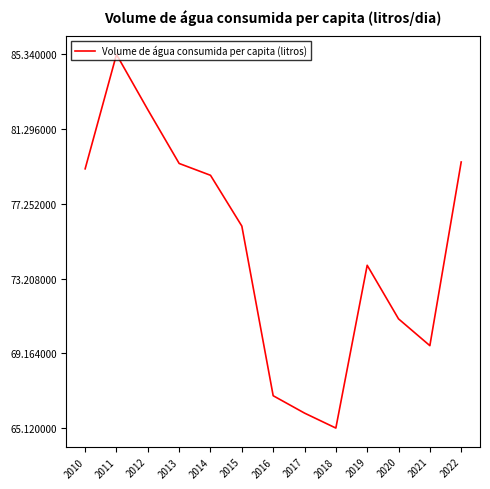

What is the ratio of the value at 2021 to the value at 2019?

0.9